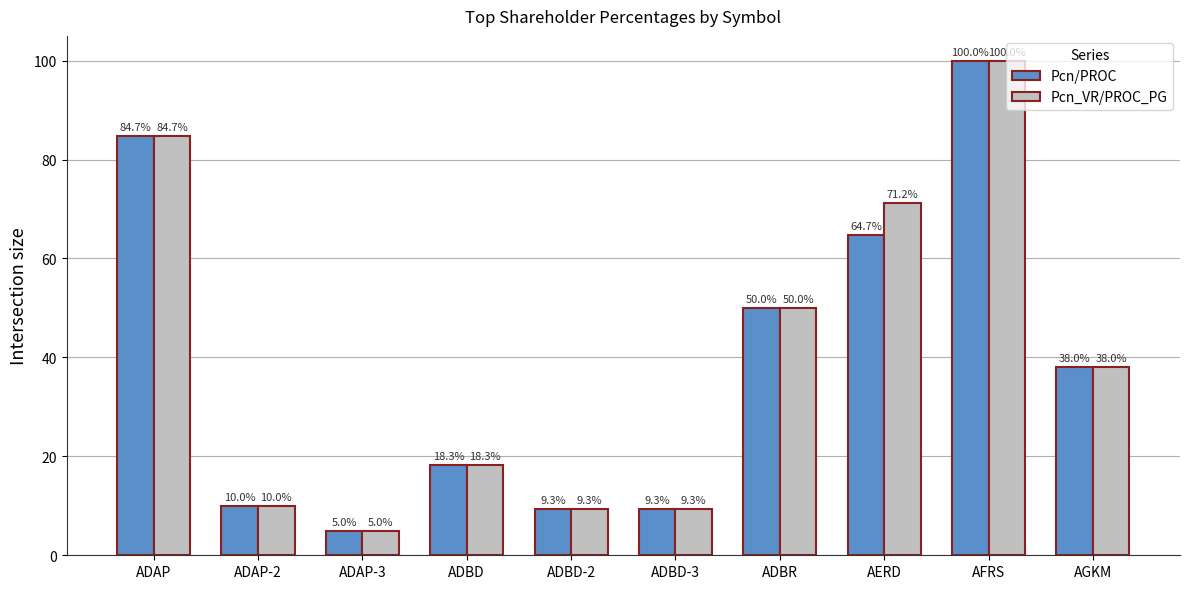

What is the sum of the Pcn_VR/PROC_PG values at ADBD-2 and ADBD-3?

18.6